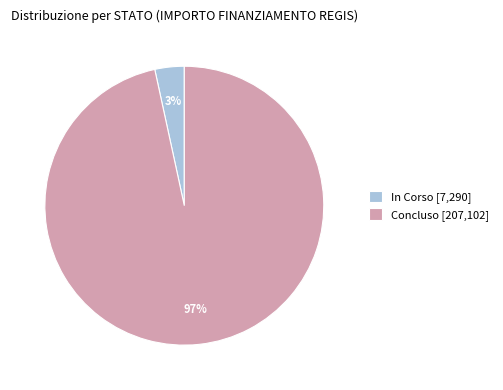

Is it true that In Corso [7,290] is 3% of the pie?

True